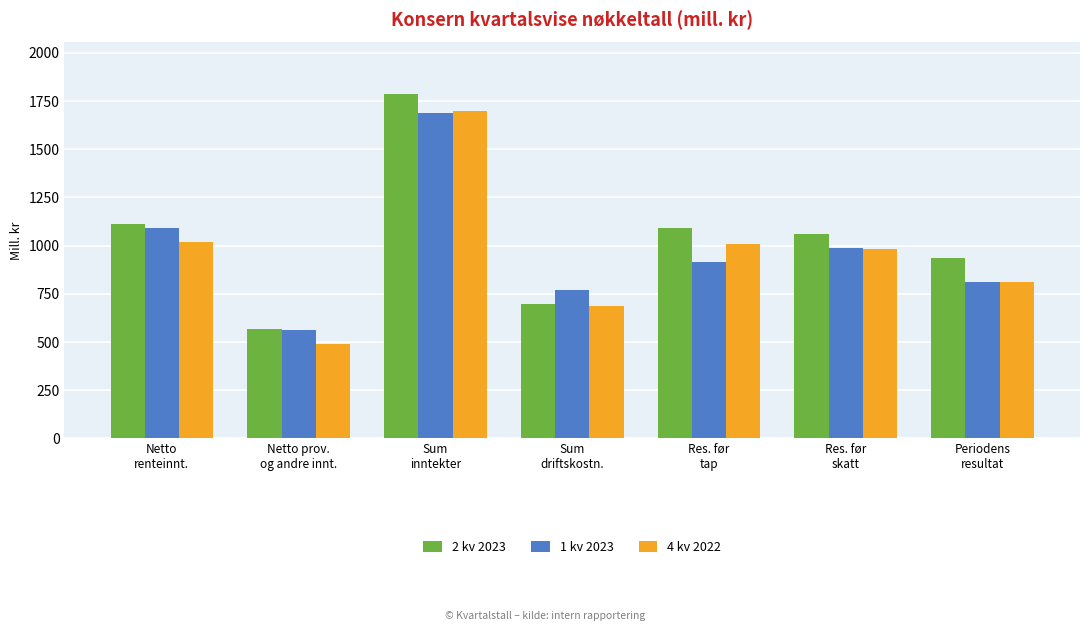

What is the difference between the 4 kv 2022 values at Netto prov.
og andre innt. and Res. før
skatt?

490